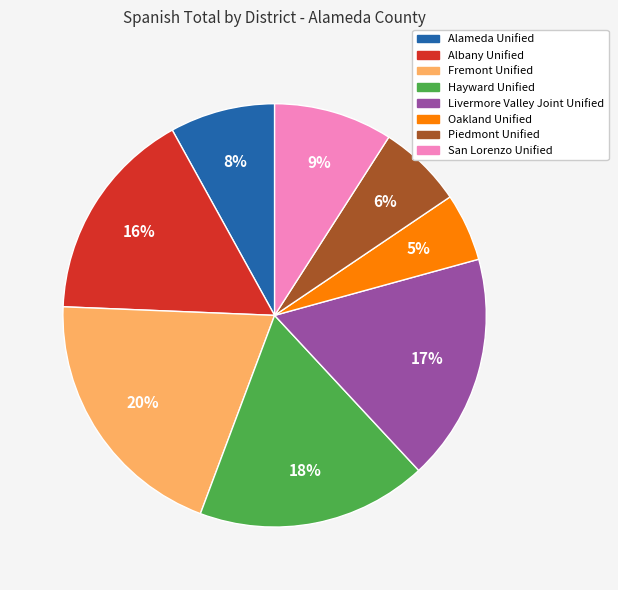

To the nearest percent, what is the average slice percentage?

12%